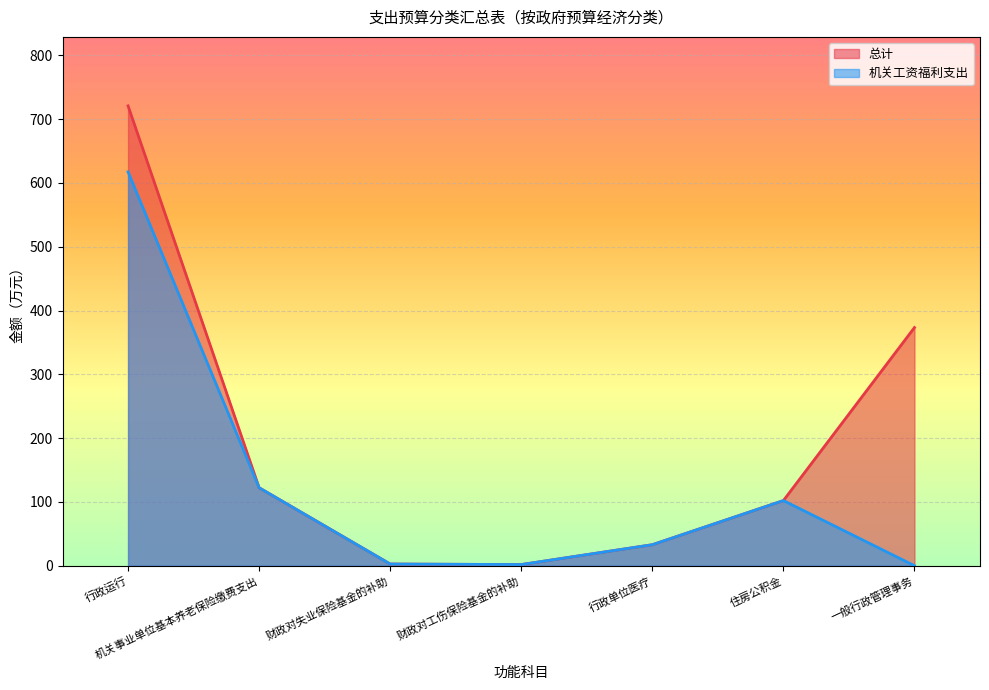

True or false: 总计 and 机关工资福利支出 intersect in this chart.

False